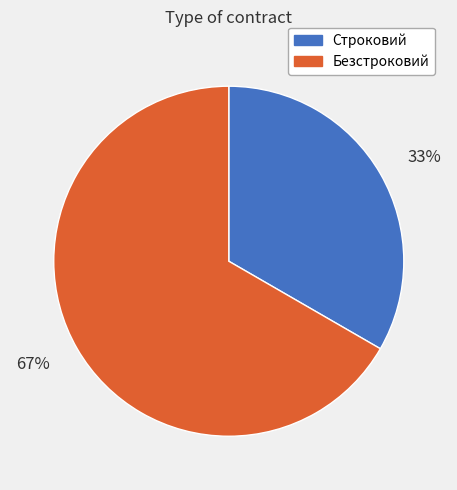

Count the number of slices in the pie.

2